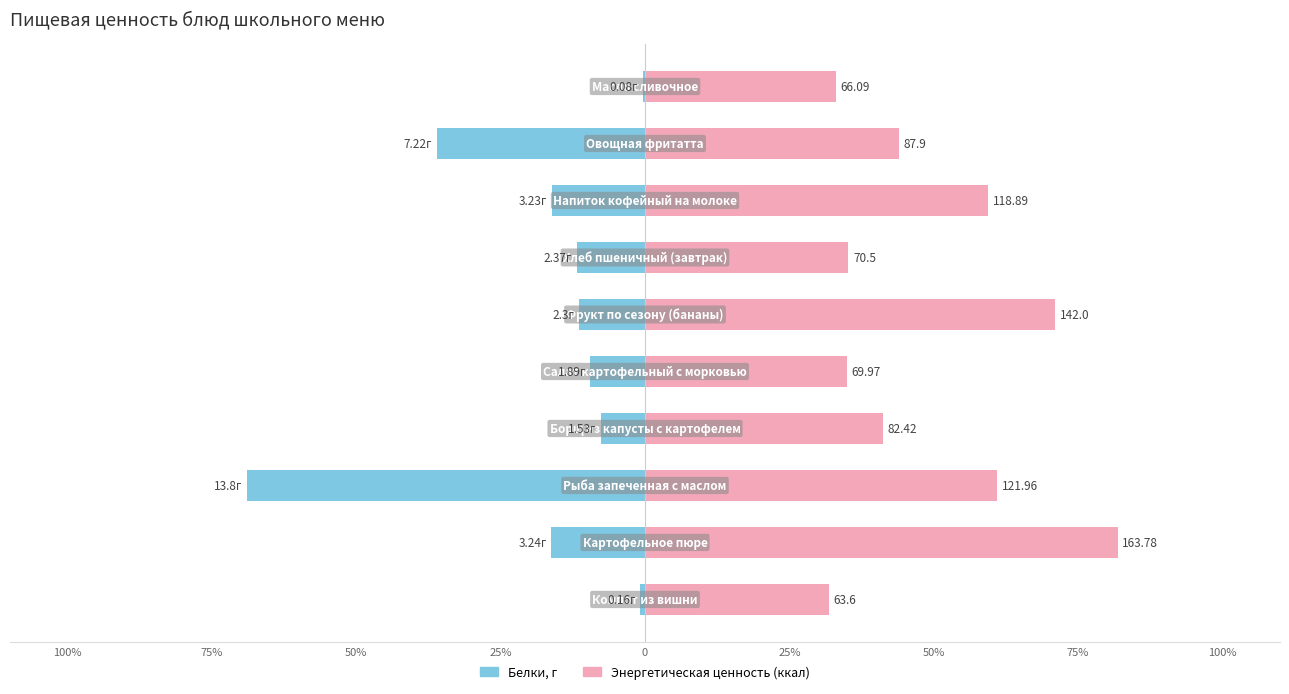

Is the value of Белки, г at 100% greater than the value of Энергетическая ценность (ккал) at 9?

No